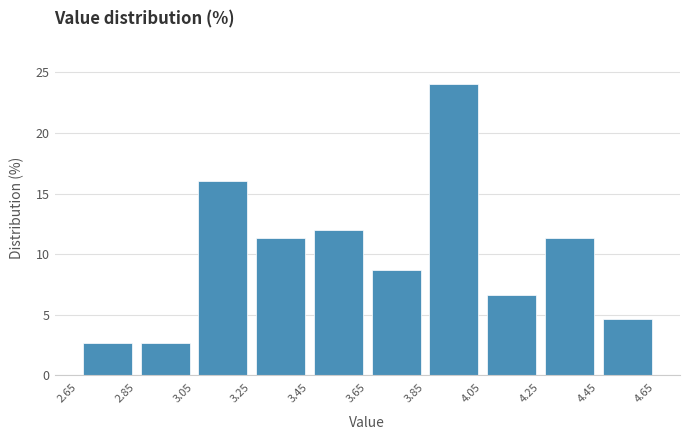

Which range on the x-axis has the tallest bar?

3.85 to 4.05